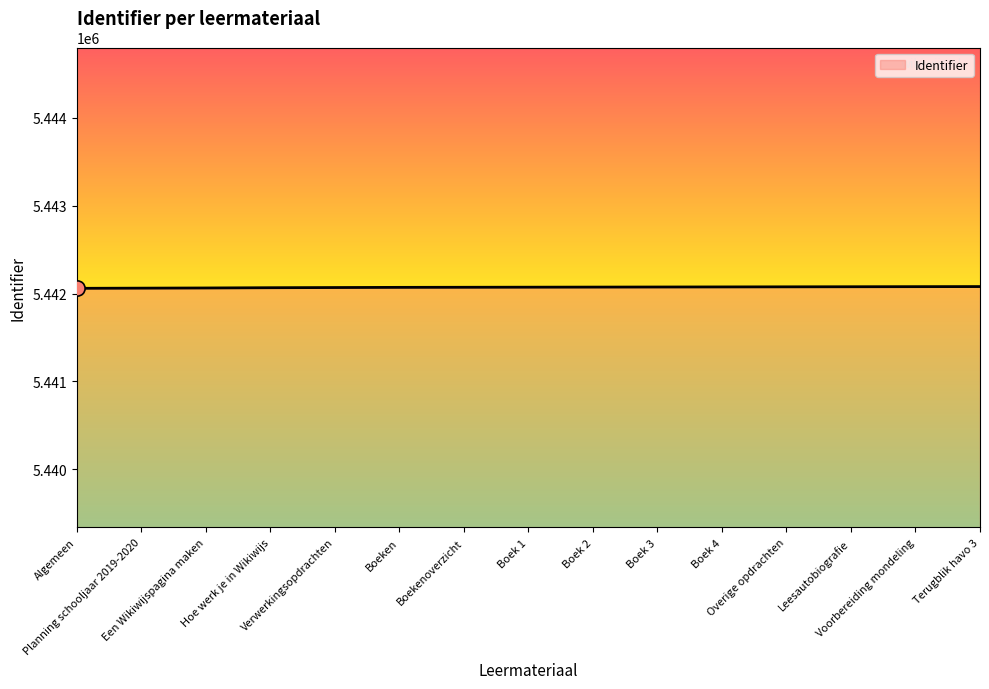

What is the change in value from Boek 2 to Boek 3?

+1